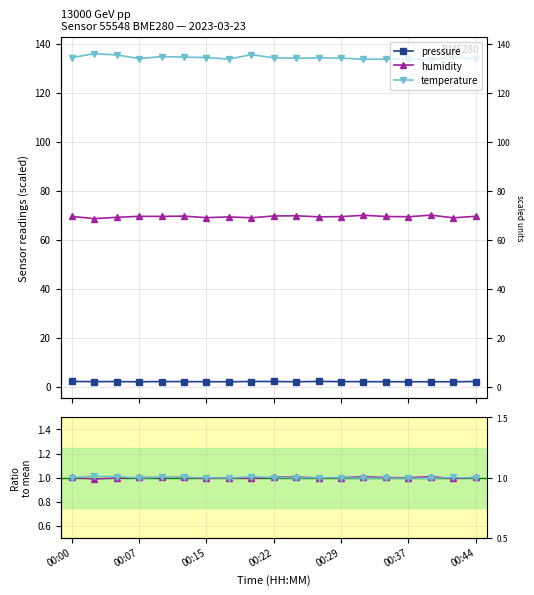

What is the label of the 8th point from the left?

7